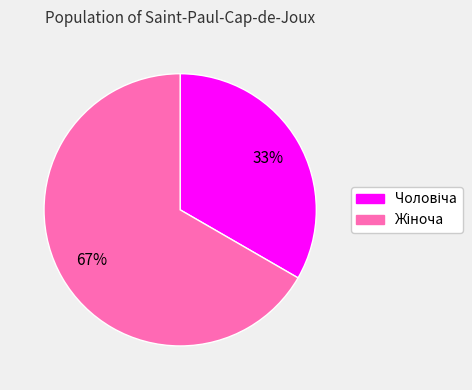

To the nearest percent, what is the average slice percentage?

50%